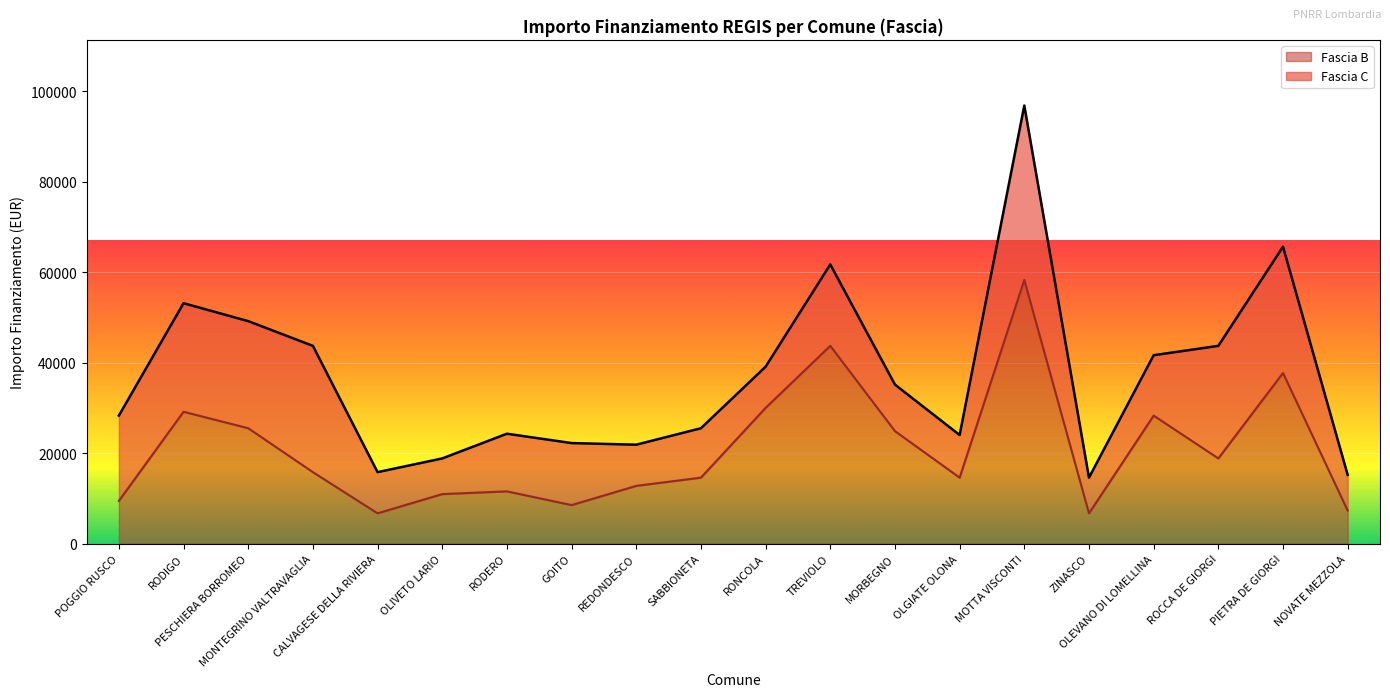

The chart shows a value of 25494 at PESCHIERA BORROMEO. True or false?

True